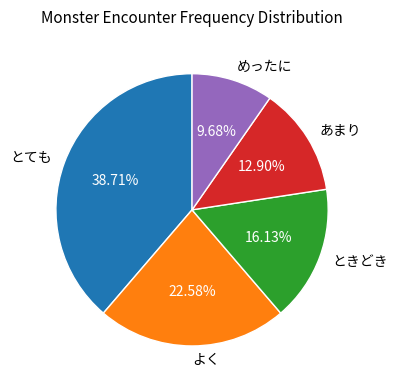

How many segments does this pie chart have?

5